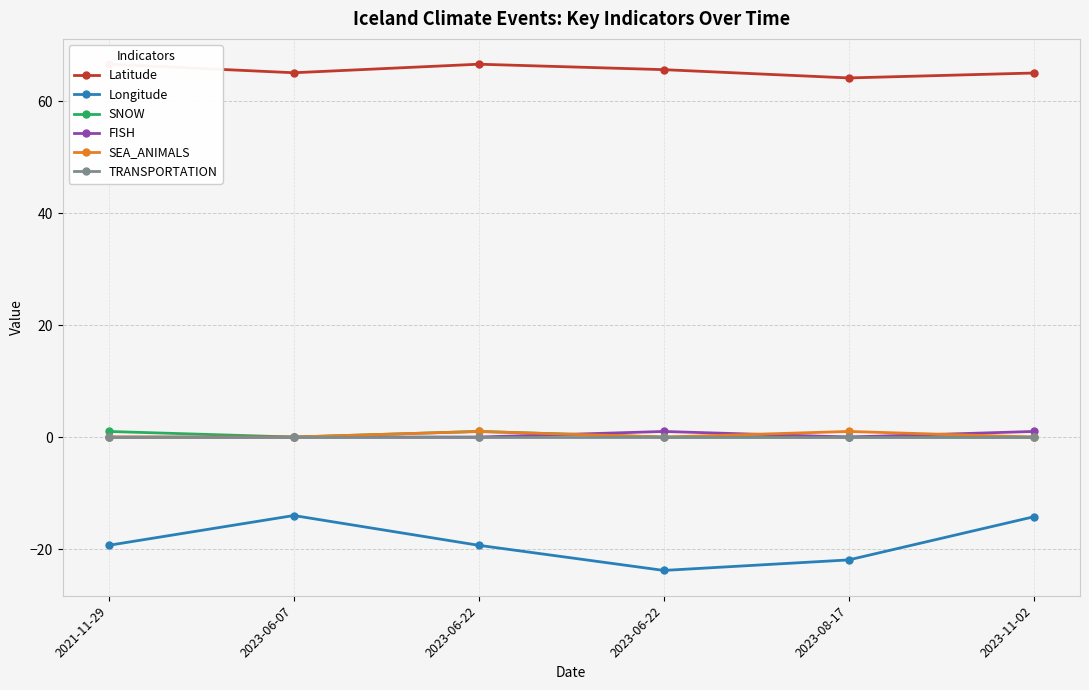

Rank the series at 2023-06-07 from lowest to highest value.

Longitude, SNOW, FISH, SEA_ANIMALS, TRANSPORTATION, Latitude